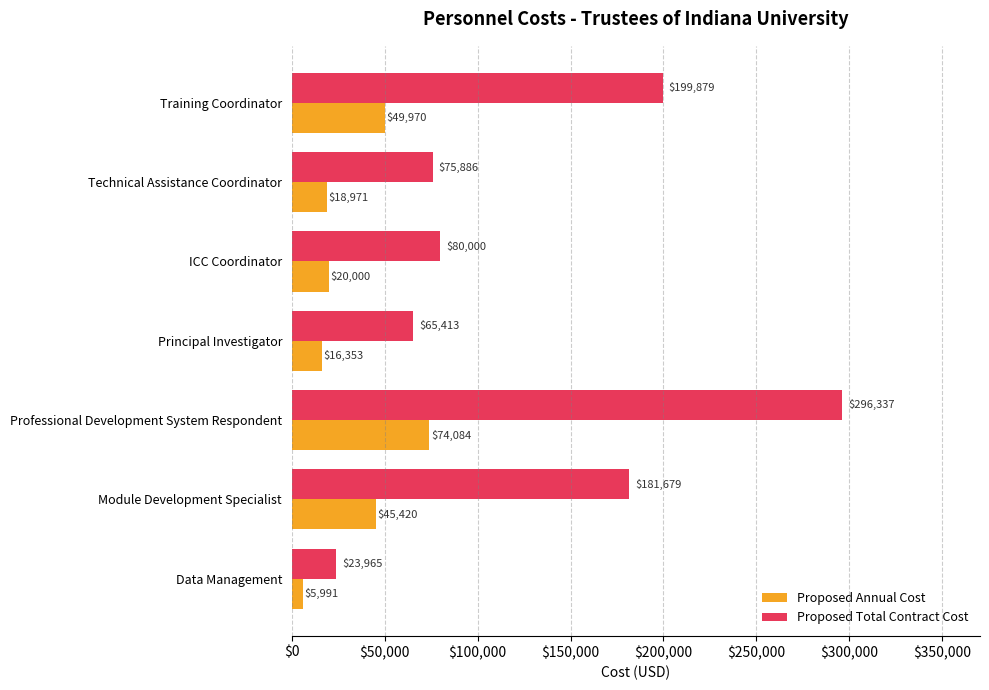

What is the spread (max minus min) of values at ICC Coordinator?

60000.0